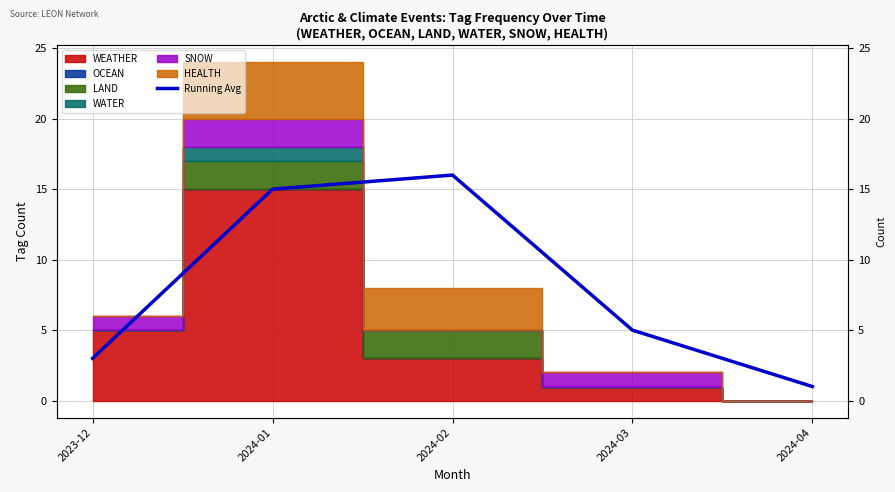

Rank the categories by value from lowest to highest.

2024-04, 2023-12, 2024-03, 2024-01, 2024-02